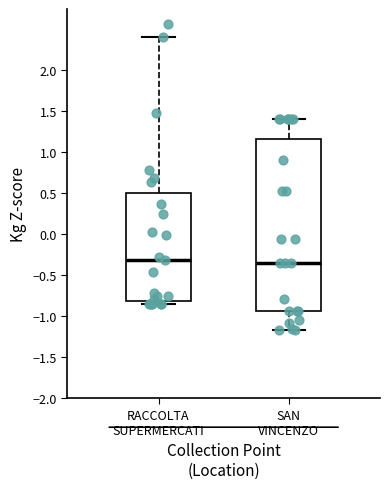

Where is the lower edge of the box for SAN VINCENZO on the y-axis? The values are not printed on the chart, so give them approximately, as read against the axis.

-0.95